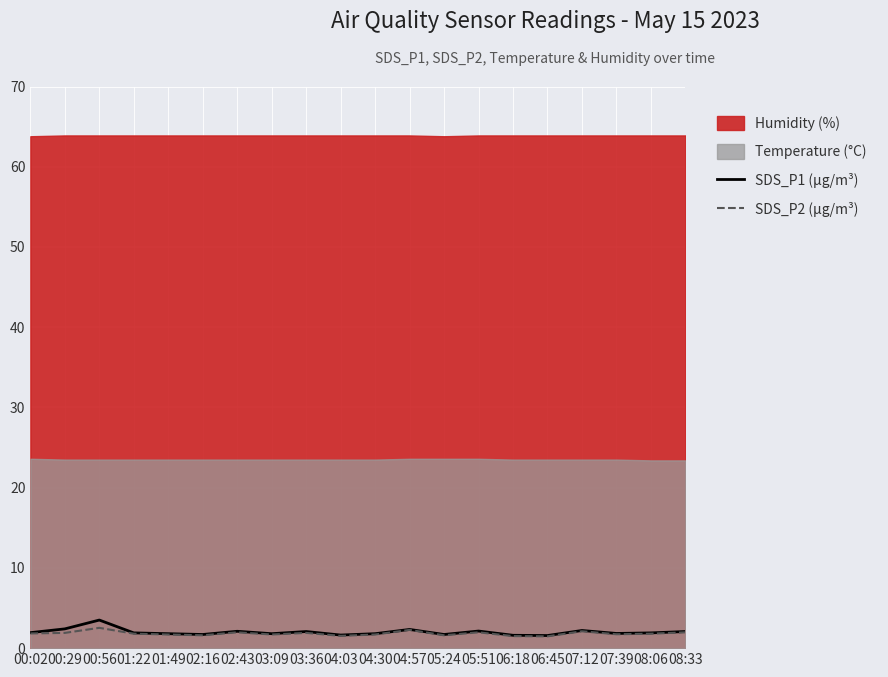

True or false: SDS_P2 (µg/m³) has more than 1 interior local peaks.

True